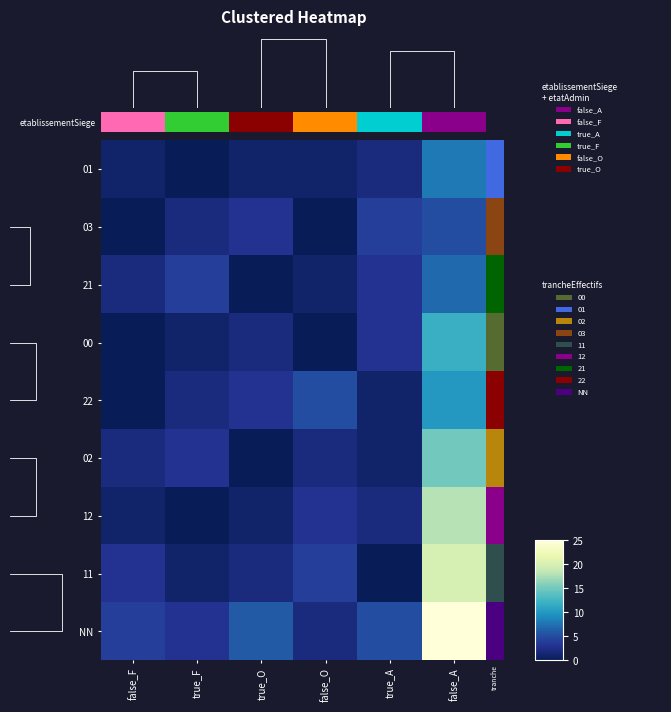

Reading left to right, what are all the values shown in this chart?

01: false_F=1	true_F=0	true_O=1	false_O=1	true_A=2	false_A=8
03: false_F=0	true_F=2	true_O=3	false_O=0	true_A=4	false_A=5
21: false_F=2	true_F=4	true_O=0	false_O=1	true_A=3	false_A=7
00: false_F=0	true_F=1	true_O=2	false_O=0	true_A=3	false_A=12
22: false_F=0	true_F=2	true_O=3	false_O=5	true_A=1	false_A=10
02: false_F=2	true_F=3	true_O=0	false_O=2	true_A=1	false_A=15
12: false_F=1	true_F=0	true_O=1	false_O=3	true_A=2	false_A=18
11: false_F=3	true_F=1	true_O=2	false_O=4	true_A=0	false_A=20
NN: false_F=4	true_F=3	true_O=6	false_O=2	true_A=5	false_A=25